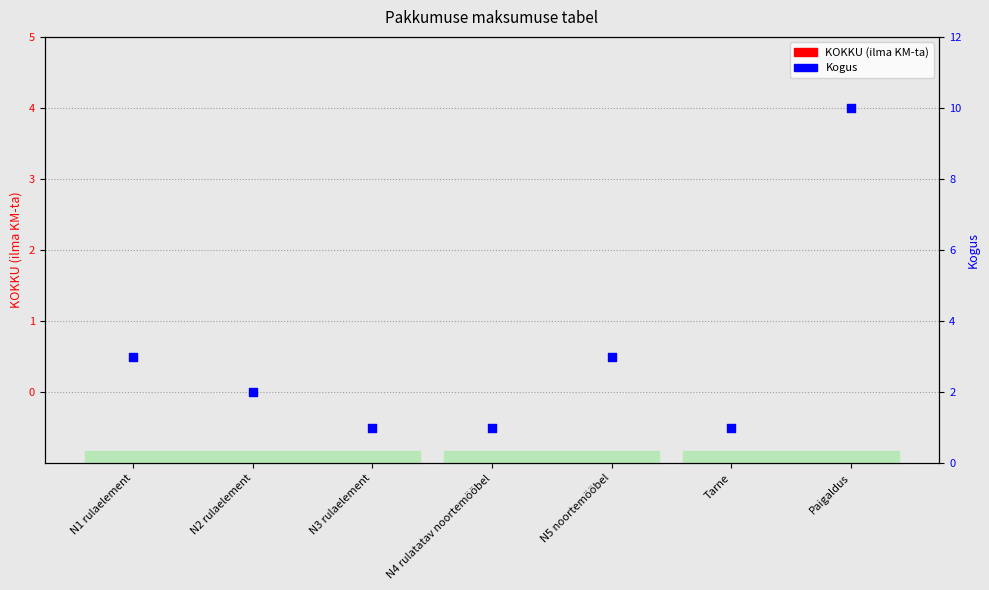

Which series reaches the maximum Y coordinate?

Kogus